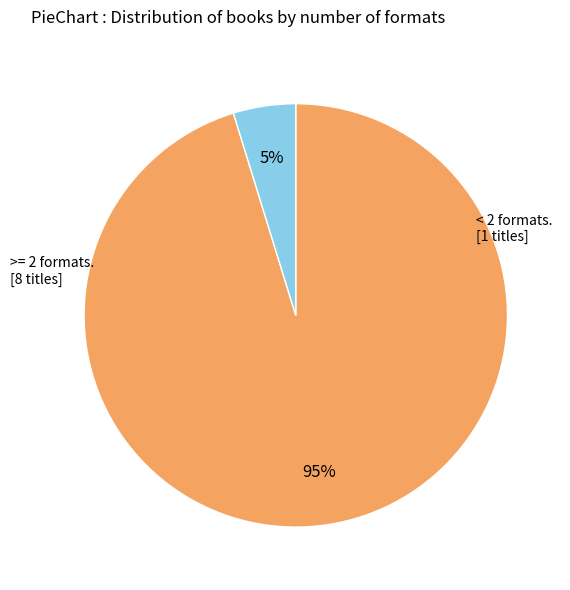

Is there a majority slice in this chart?

Yes